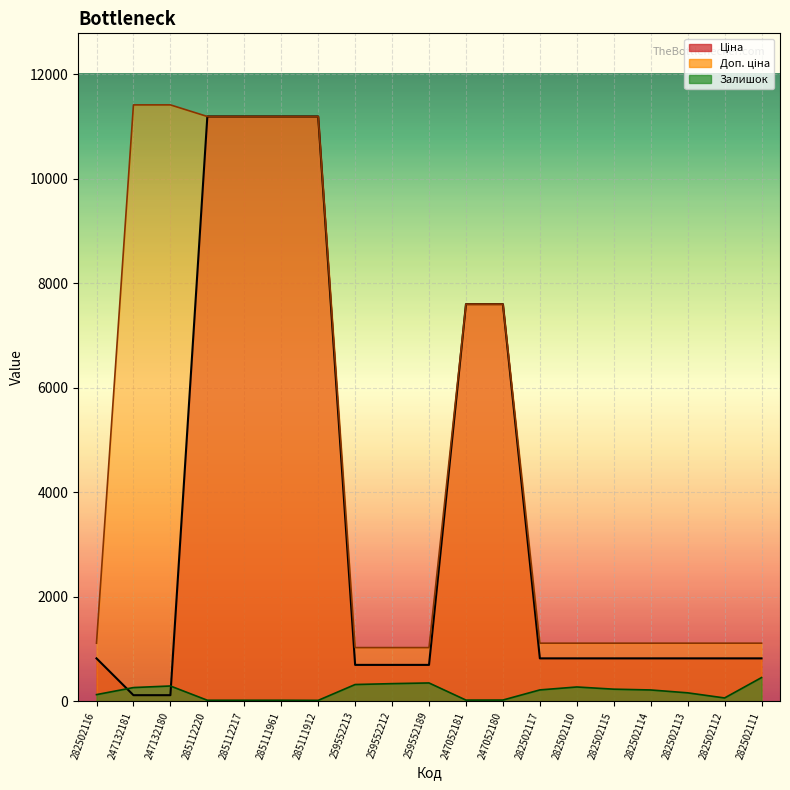

How many interior local valleys does the Залишок series have?

3